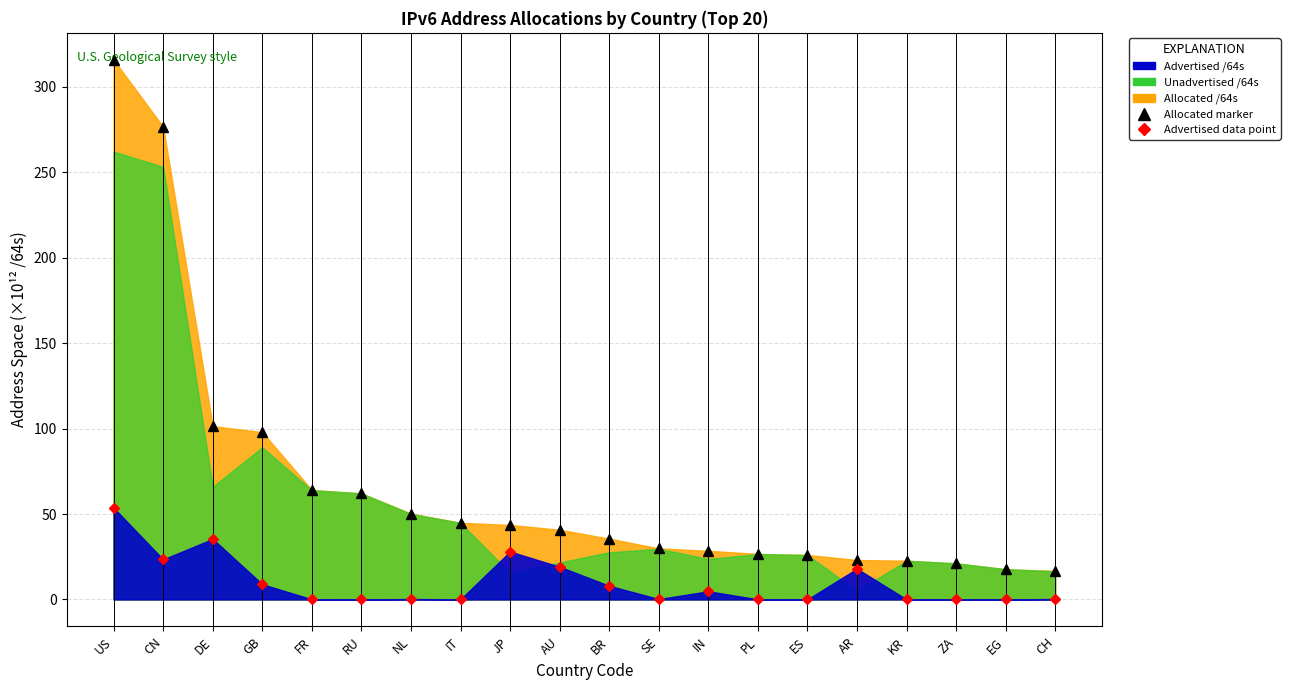

What is the maximum value shown in the chart?

315.8